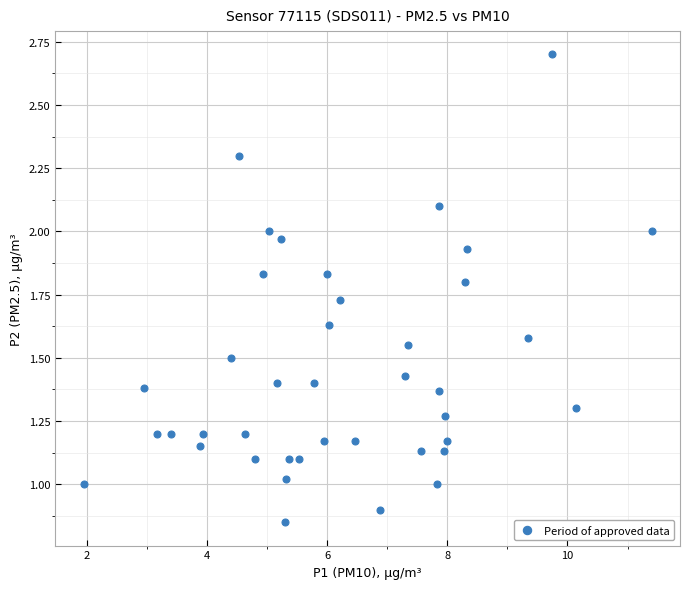

What is the range of X values (max minus min)?

9.5